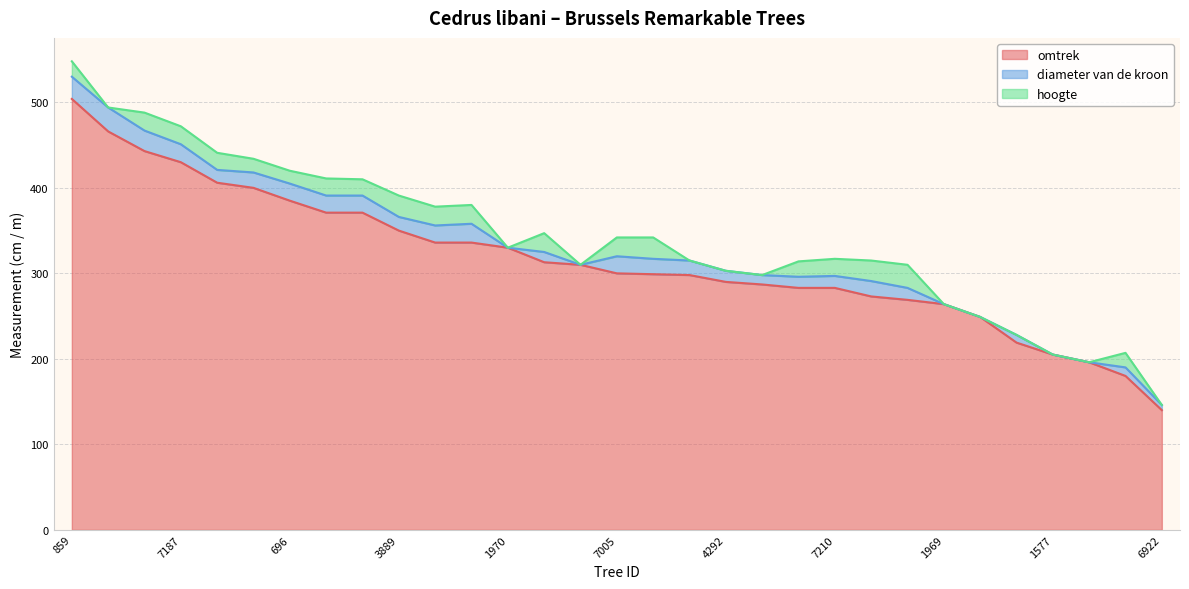

Does the chart have visible grid lines?

Yes